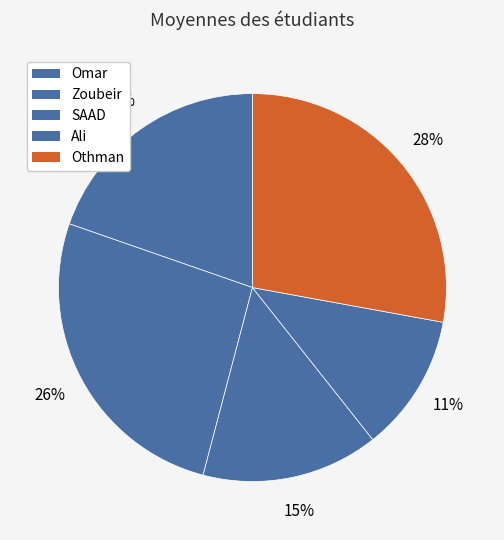

How many slices are in this pie chart?

5